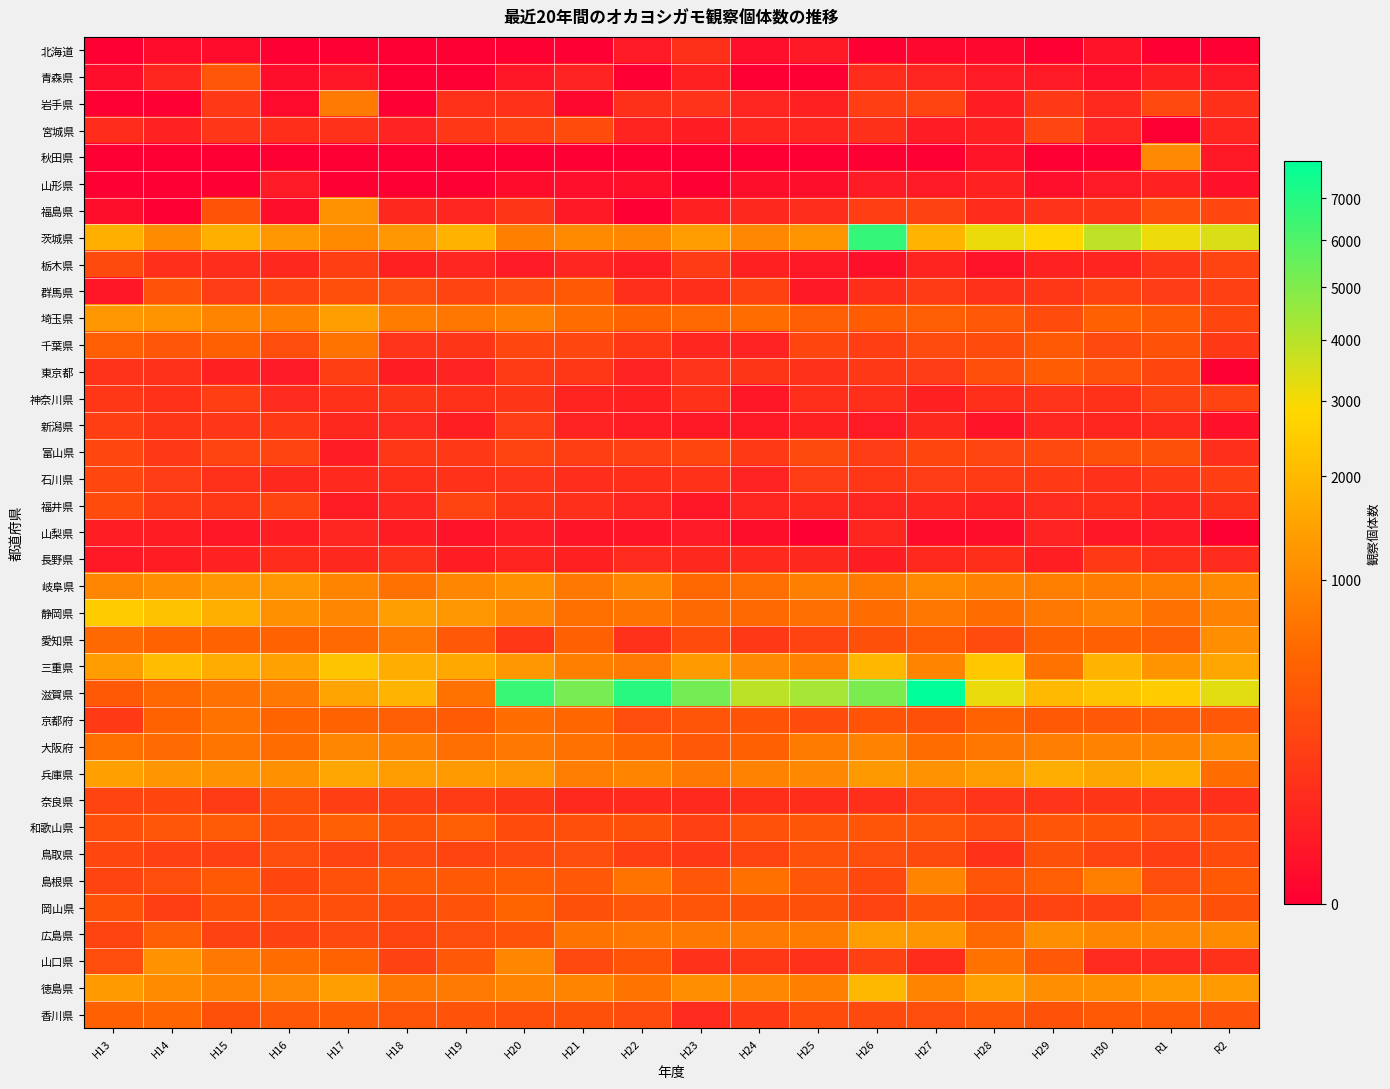

Reading right to left, transcribe all the data shown in this chart.

北海道: R2=0	R1=0	H30=8	H29=0	H28=1	H27=1	H26=0	H25=16	H24=5	H23=80	H22=18	H21=0	H20=0	H19=0	H18=0	H17=0	H16=0	H15=3	H14=3	H13=0
青森県: R2=17	R1=27	H30=5	H29=19	H28=20	H27=41	H26=65	H25=0	H24=0	H23=29	H22=0	H21=36	H20=12	H19=0	H18=0	H17=14	H16=4	H15=350	H14=45	H13=4
岩手県: R2=80	R1=226	H30=58	H29=116	H28=24	H27=184	H26=148	H25=32	H24=41	H23=94	H22=80	H21=1	H20=87	H19=88	H18=0	H17=770	H16=2	H15=117	H14=0	H13=0
宮城県: R2=46	R1=0	H30=42	H29=196	H28=29	H27=22	H26=80	H25=46	H24=45	H23=24	H22=40	H21=244	H20=173	H19=113	H18=36	H17=84	H16=73	H15=108	H14=34	H13=67
秋田県: R2=15	R1=1000	H30=0	H29=0	H28=10	H27=0	H26=0	H25=0	H24=0	H23=0	H22=0	H21=0	H20=0	H19=0	H18=0	H17=0	H16=0	H15=0	H14=0	H13=0
山形県: R2=7	R1=33	H30=20	H29=5	H28=35	H27=18	H26=20	H25=4	H24=4	H23=0	H22=6	H21=5	H20=3	H19=0	H18=0	H17=0	H16=20	H15=0	H14=0	H13=0
福島県: R2=211	R1=275	H30=104	H29=93	H28=65	H27=177	H26=154	H25=68	H24=51	H23=30	H22=0	H21=17	H20=105	H19=42	H18=50	H17=1150	H16=4	H15=317	H14=0	H13=4
茨城県: R2=3448	R1=3125	H30=3880	H29=2794	H28=3165	H27=1883	H26=6631	H25=1190	H24=987	H23=1367	H22=953	H21=1023	H20=849	H19=1825	H18=1253	H17=1011	H16=1277	H15=1754	H14=1054	H13=1759
栃木県: R2=182	R1=108	H30=39	H29=34	H28=8	H27=39	H26=6	H25=15	H24=32	H23=133	H22=25	H21=41	H20=20	H19=43	H18=32	H17=155	H16=51	H15=68	H14=76	H13=233
群馬県: R2=160	R1=147	H30=170	H29=114	H28=86	H27=134	H26=70	H25=15	H24=168	H23=74	H22=79	H21=375	H20=267	H19=181	H18=264	H17=270	H16=187	H15=142	H14=316	H13=14
埼玉県: R2=203	R1=371	H30=447	H29=250	H28=353	H27=418	H26=407	H25=416	H24=595	H23=553	H22=473	H21=603	H20=853	H19=727	H18=791	H17=1379	H16=843	H15=922	H14=1194	H13=1269
千葉県: R2=123	R1=305	H30=227	H29=367	H28=253	H27=242	H26=157	H25=206	H24=36	H23=45	H22=109	H21=209	H20=208	H19=105	H18=98	H17=670	H16=264	H15=459	H14=346	H13=423
東京都: R2=0	R1=199	H30=292	H29=396	H28=276	H27=144	H26=124	H25=84	H24=101	H23=95	H22=36	H21=110	H20=134	H19=38	H18=24	H17=158	H16=19	H15=30	H14=84	H13=93
神奈川県: R2=180	R1=174	H30=89	H29=96	H28=79	H27=32	H26=75	H25=77	H24=12	H23=88	H22=32	H21=40	H20=105	H19=87	H18=102	H17=90	H16=62	H15=155	H14=89	H13=114
新潟県: R2=7	R1=58	H30=44	H29=48	H28=10	H27=52	H26=19	H25=29	H24=15	H23=17	H22=21	H21=38	H20=144	H19=27	H18=63	H17=52	H16=121	H15=108	H14=103	H13=152
富山県: R2=76	R1=289	H30=280	H29=221	H28=195	H27=203	H26=140	H25=237	H24=127	H23=203	H22=160	H21=151	H20=180	H19=120	H18=112	H17=21	H16=178	H15=190	H14=122	H13=211
石川県: R2=154	R1=116	H30=84	H29=125	H28=133	H27=141	H26=113	H25=147	H24=37	H23=89	H22=70	H21=69	H20=100	H19=88	H18=72	H17=57	H16=52	H15=85	H14=143	H13=210
福井県: R2=80	R1=45	H30=70	H29=62	H28=34	H27=47	H26=42	H25=55	H24=42	H23=13	H22=41	H21=76	H20=102	H19=184	H18=48	H17=21	H16=194	H15=110	H14=132	H13=253
山梨県: R2=0	R1=16	H30=14	H29=36	H28=4	H27=3	H26=45	H25=0	H24=4	H23=19	H22=10	H21=10	H20=21	H19=8	H18=24	H17=41	H16=25	H15=12	H14=24	H13=25
長野県: R2=61	R1=76	H30=128	H29=28	H28=73	H27=55	H26=24	H25=51	H24=55	H23=52	H22=62	H21=31	H20=40	H19=24	H18=82	H17=52	H16=64	H15=33	H14=23	H13=15
岐阜県: R2=1016	R1=824	H30=798	H29=836	H28=902	H27=1024	H26=780	H25=845	H24=612	H23=533	H22=950	H21=754	H20=1139	H19=969	H18=643	H17=921	H16=1283	H15=1268	H14=1102	H13=962
静岡県: R2=879	R1=656	H30=882	H29=767	H28=584	H27=724	H26=586	H25=611	H24=554	H23=561	H22=669	H21=628	H20=946	H19=1274	H18=1389	H17=972	H16=1134	H15=1746	H14=2219	H13=2494
愛知県: R2=1107	R1=432	H30=457	H29=456	H28=243	H27=374	H26=285	H25=183	H24=118	H23=248	H22=86	H21=448	H20=113	H19=353	H18=717	H17=551	H16=470	H15=477	H14=471	H13=566
三重県: R2=1579	R1=1175	H30=1902	H29=661	H28=2364	H27=909	H26=1956	H25=906	H24=1006	H23=1325	H22=774	H21=856	H20=1247	H19=1628	H18=1699	H17=2281	H16=1444	H15=1670	H14=2085	H13=1358
滋賀県: R2=3314	R1=2514	H30=2300	H29=2006	H28=3201	H27=7949	H26=5130	H25=4298	H24=3916	H23=5269	H22=6933	H21=5196	H20=6524	H19=666	H18=1880	H17=1513	H16=744	H15=647	H14=523	H13=368
京都府: R2=355	R1=381	H30=361	H29=375	H28=471	H27=283	H26=318	H25=244	H24=319	H23=332	H22=260	H21=514	H20=596	H19=382	H18=437	H17=468	H16=488	H15=666	H14=464	H13=130
大阪府: R2=1059	R1=940	H30=883	H29=812	H28=717	H27=602	H26=902	H25=778	H24=455	H23=360	H22=506	H21=653	H20=759	H19=610	H18=865	H17=967	H16=589	H15=700	H14=572	H13=619
兵庫県: R2=586	R1=1758	H30=1541	H29=1726	H28=1352	H27=1170	H26=1296	H25=983	H24=881	H23=748	H22=920	H21=814	H20=1255	H19=1321	H18=1339	H17=1553	H16=1125	H15=1148	H14=1245	H13=1423
奈良県: R2=79	R1=93	H30=101	H29=99	H28=95	H27=140	H26=77	H25=67	H24=71	H23=53	H22=57	H21=57	H20=104	H19=131	H18=152	H17=151	H16=271	H15=135	H14=202	H13=194
和歌山県: R2=273	R1=259	H30=320	H29=327	H28=243	H27=339	H26=326	H25=330	H24=292	H23=165	H22=285	H21=274	H20=244	H19=415	H18=319	H17=435	H16=292	H15=379	H14=346	H13=271
鳥取県: R2=246	R1=148	H30=180	H29=288	H28=90	H27=236	H26=254	H25=292	H24=192	H23=122	H22=148	H21=267	H20=225	H19=194	H18=226	H17=185	H16=264	H15=160	H14=162	H13=209
島根県: R2=365	R1=259	H30=826	H29=421	H28=330	H27=937	H26=217	H25=347	H24=638	H23=336	H22=675	H21=355	H20=396	H19=369	H18=367	H17=293	H16=199	H15=375	H14=262	H13=194
岡山県: R2=281	R1=426	H30=162	H29=193	H28=189	H27=311	H26=189	H25=285	H24=304	H23=324	H22=340	H21=287	H20=489	H19=312	H18=246	H17=269	H16=294	H15=298	H14=153	H13=303
広島県: R2=1034	R1=958	H30=967	H29=1108	H28=550	H27=1215	H26=1363	H25=798	H24=772	H23=765	H22=717	H21=687	H20=306	H19=263	H18=188	H17=225	H16=174	H15=175	H14=431	H13=191
山口県: R2=86	R1=61	H30=61	H29=352	H28=665	H27=66	H26=164	H25=86	H24=113	H23=83	H22=318	H21=222	H20=965	H19=360	H18=174	H17=474	H16=591	H15=744	H14=1170	H13=267
徳島県: R2=1331	R1=1336	H30=1123	H29=1078	H28=1449	H27=940	H26=1972	H25=824	H24=979	H23=1077	H22=677	H21=936	H20=917	H19=770	H18=717	H17=1378	H16=1000	H15=891	H14=1061	H13=1305
香川県: R2=316	R1=365	H30=372	H29=303	H28=353	H27=258	H26=237	H25=246	H24=129	H23=61	H22=240	H21=282	H20=277	H19=315	H18=325	H17=383	H16=354	H15=289	H14=510	H13=448